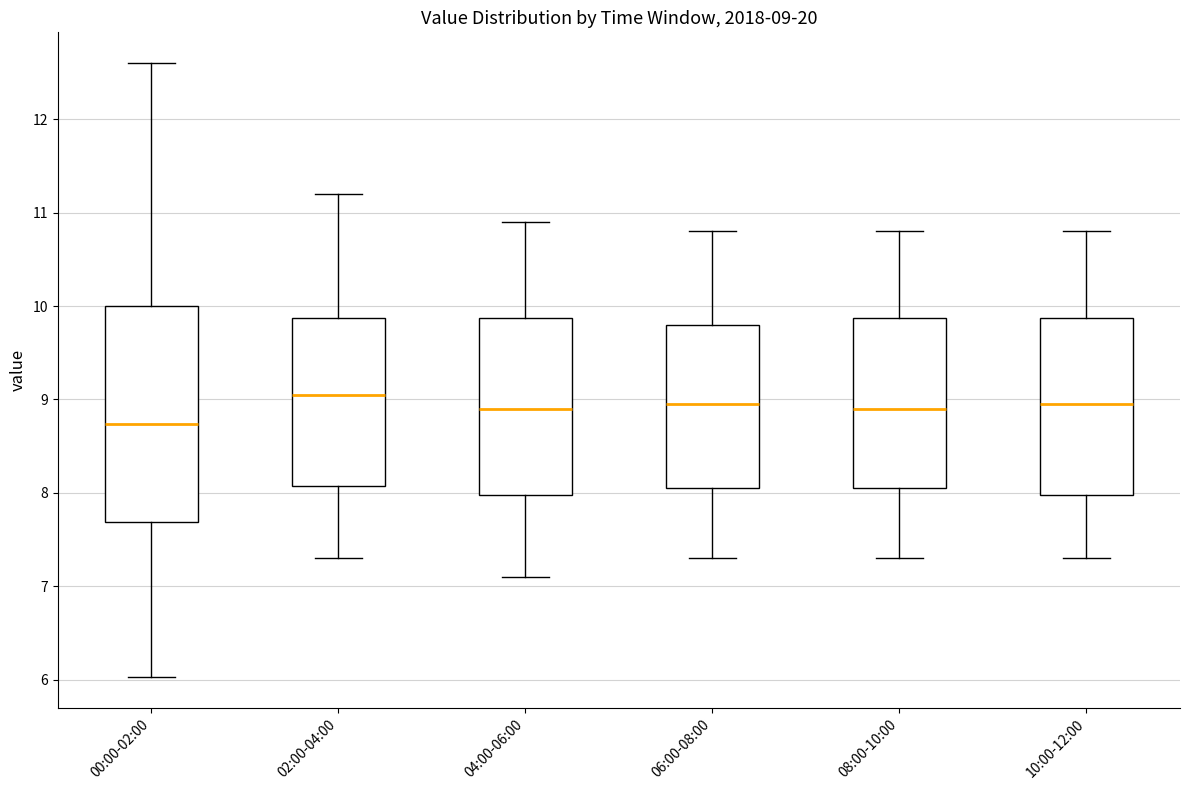

Which box is the tallest, from its lower edge to its upper edge?

00:00-02:00